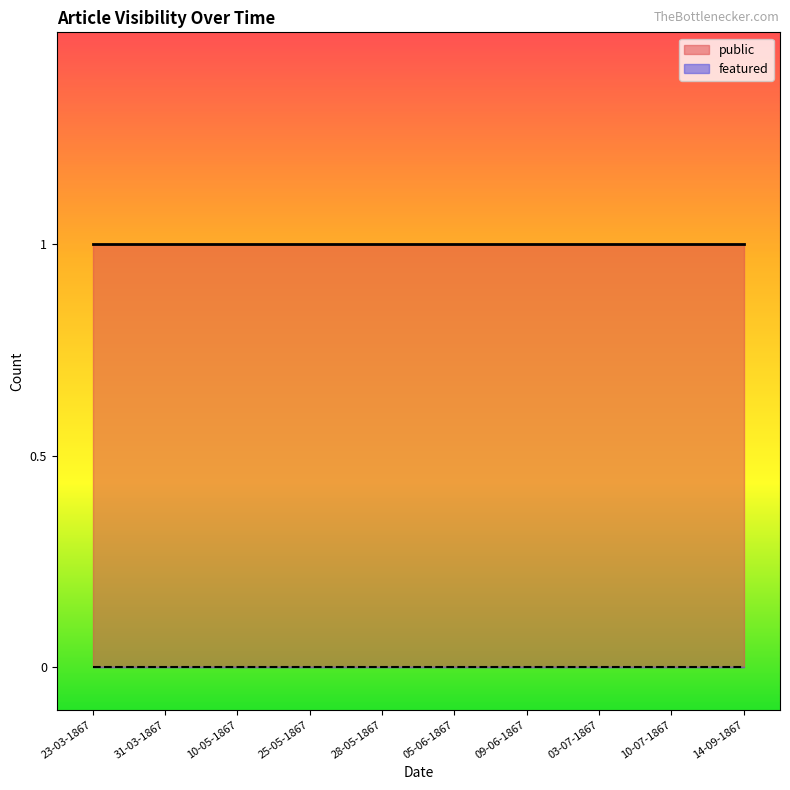

What are all the series names shown in the legend?

public, featured